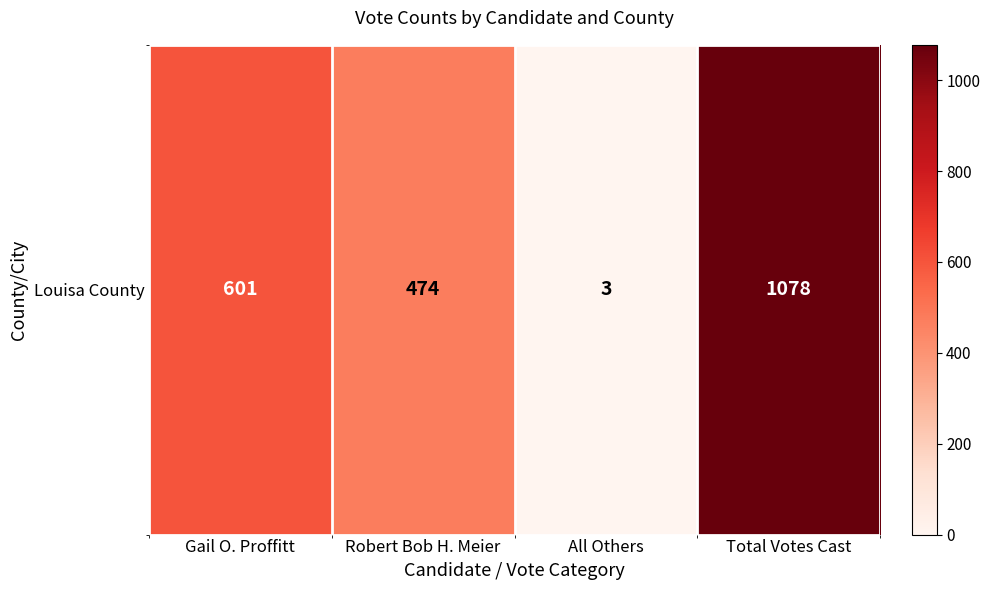

What is the minimum value shown in the chart?

3